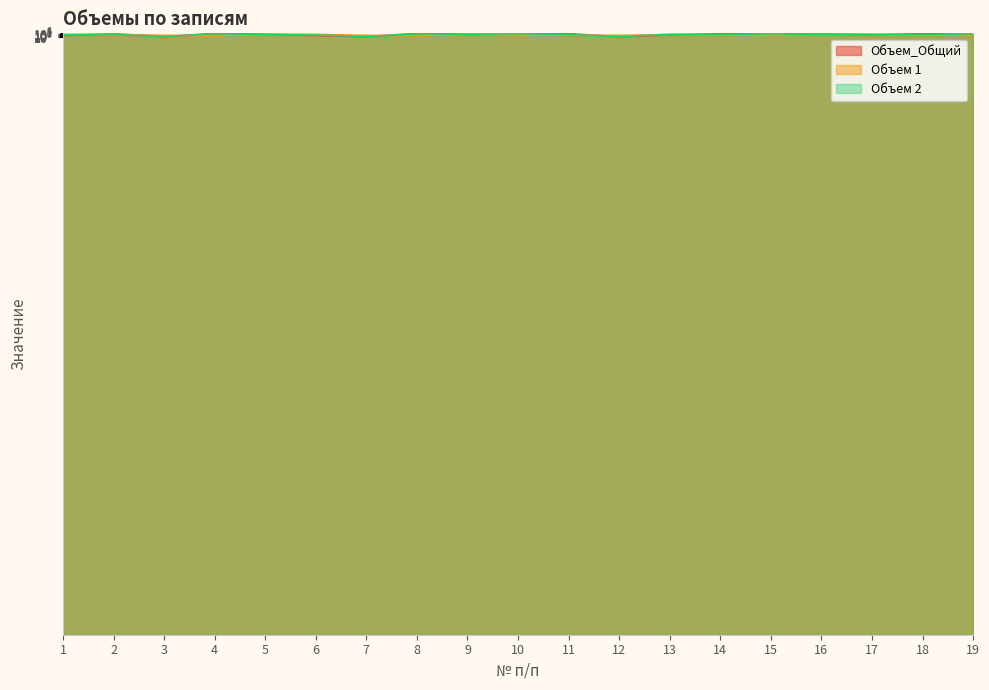

Where is the first local maximum for Объем_Общий?

2